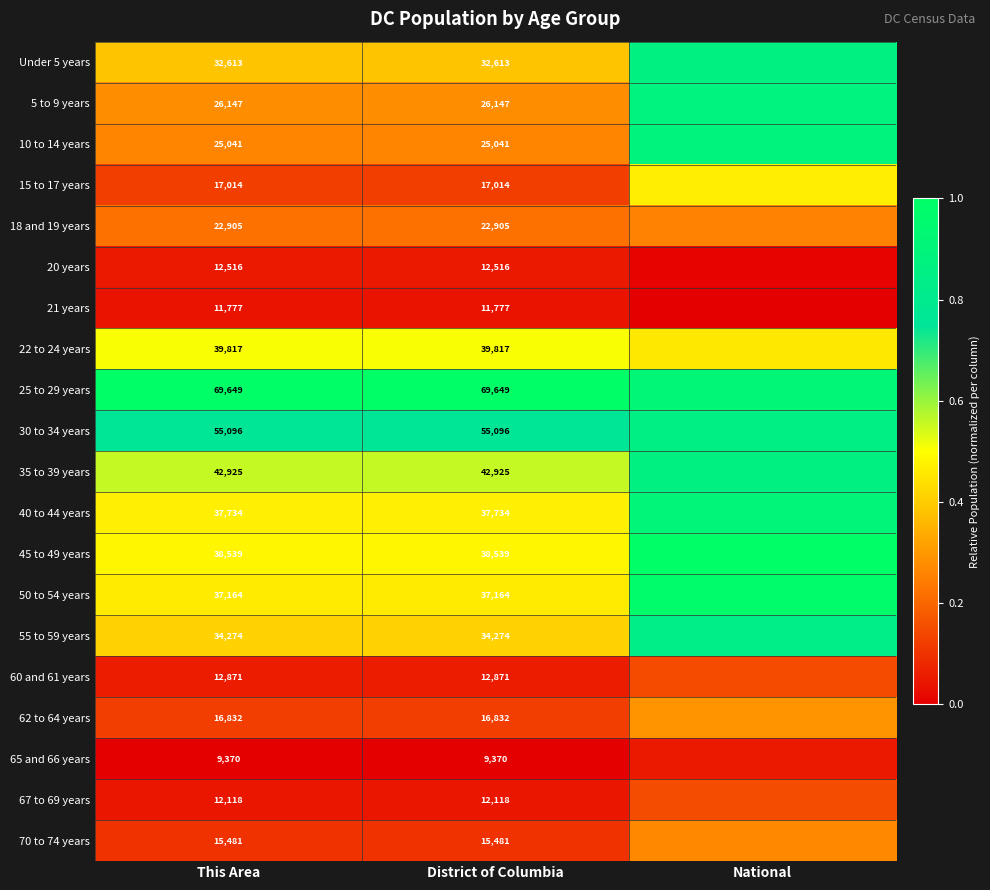

At This Area, list the series in order from largest to smallest.

25 to 29 years, 30 to 34 years, 35 to 39 years, 22 to 24 years, 45 to 49 years, 40 to 44 years, 50 to 54 years, 55 to 59 years, Under 5 years, 5 to 9 years, 10 to 14 years, 18 and 19 years, 15 to 17 years, 62 to 64 years, 70 to 74 years, 60 and 61 years, 20 years, 67 to 69 years, 21 years, 65 and 66 years